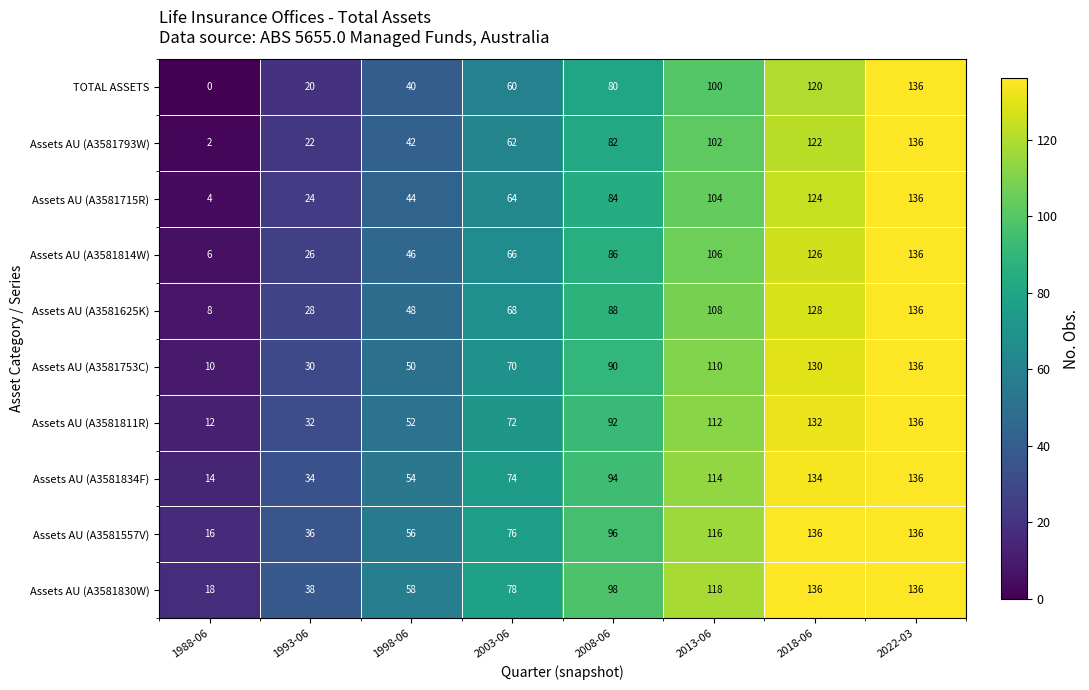

How many categories are shown in the chart?

8